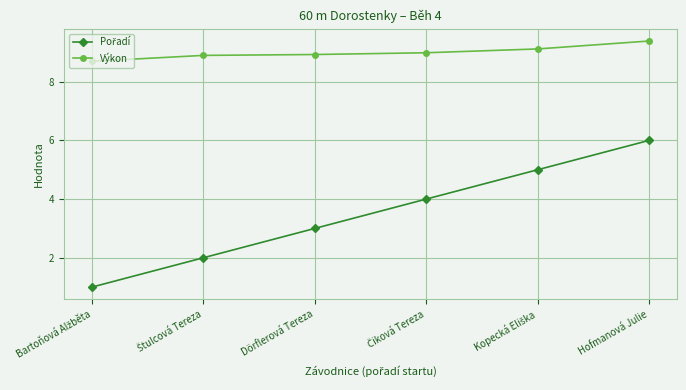

Which series has the largest total across all categories?

Výkon